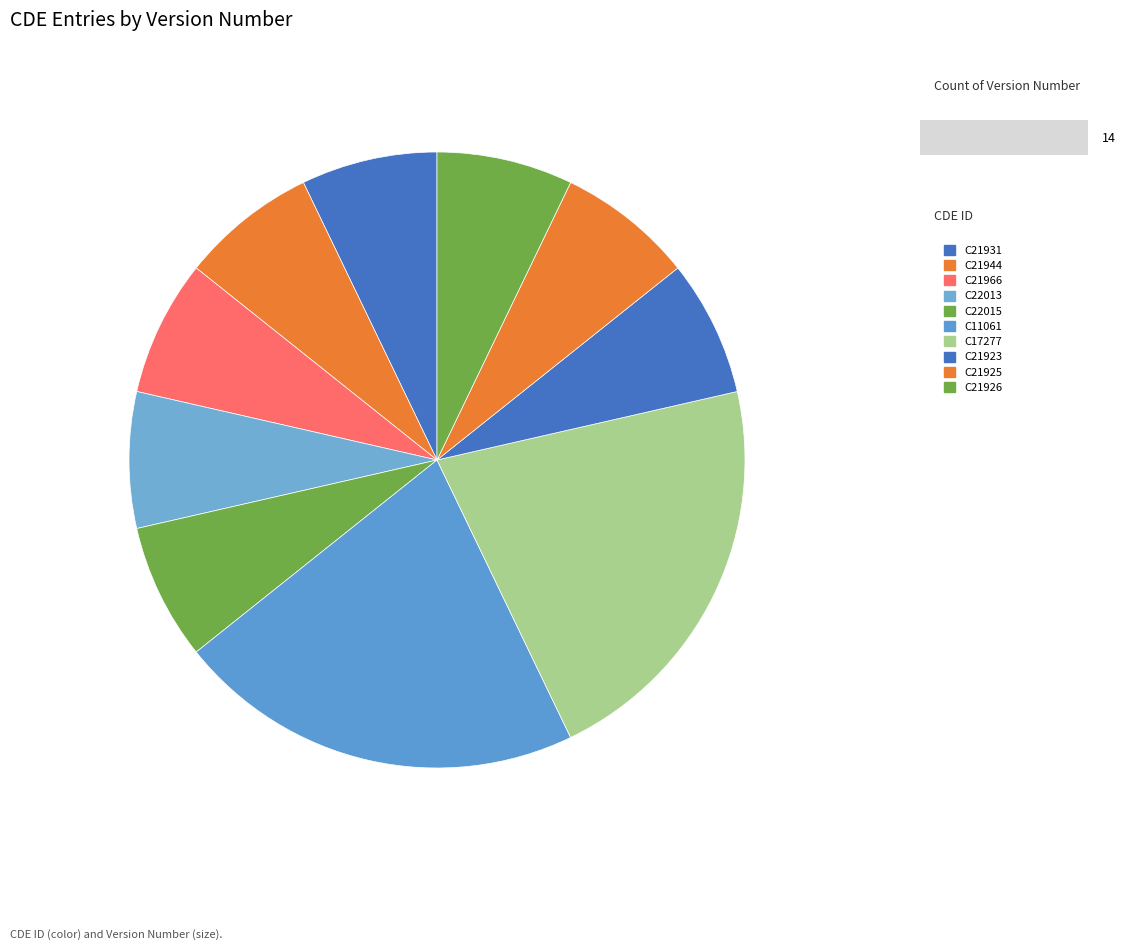

To the nearest percent, what percentage of the pie is C22015?

7%